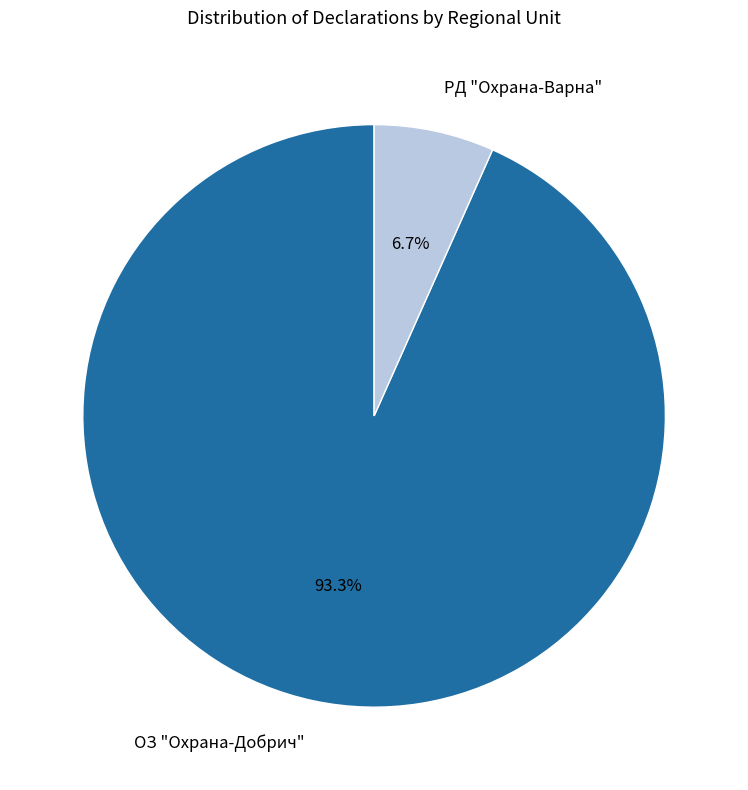

Is there a majority slice in this chart?

Yes